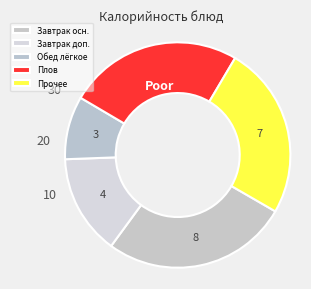

How many slices are in this pie chart?

5